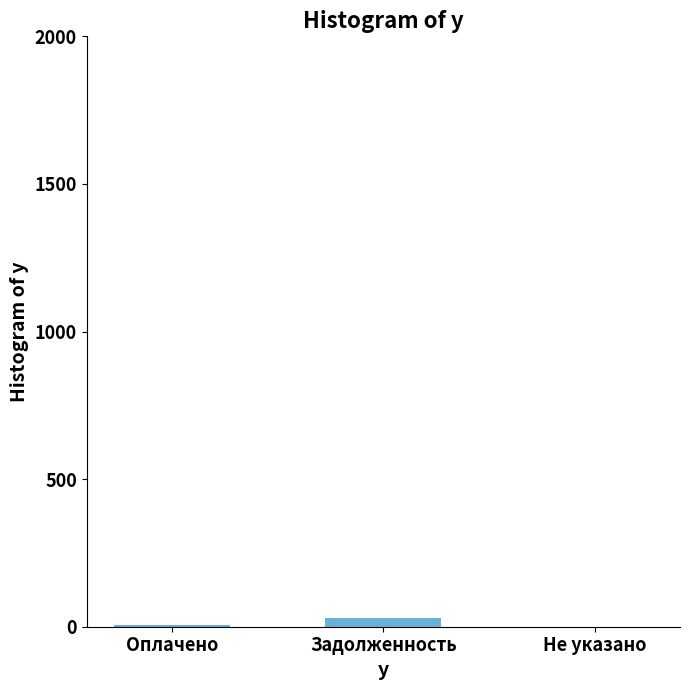

The value at Оплачено is 7. True or false?

True